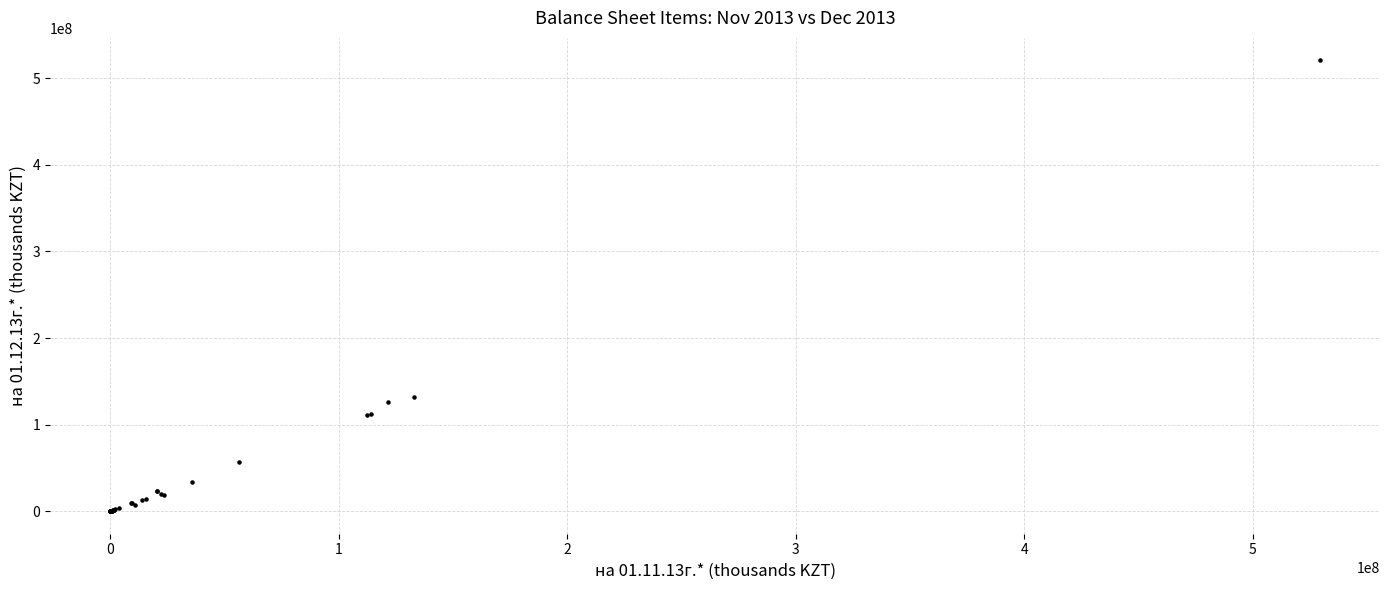

What Y value in the scatter plot is closest to 260281685?

131962278